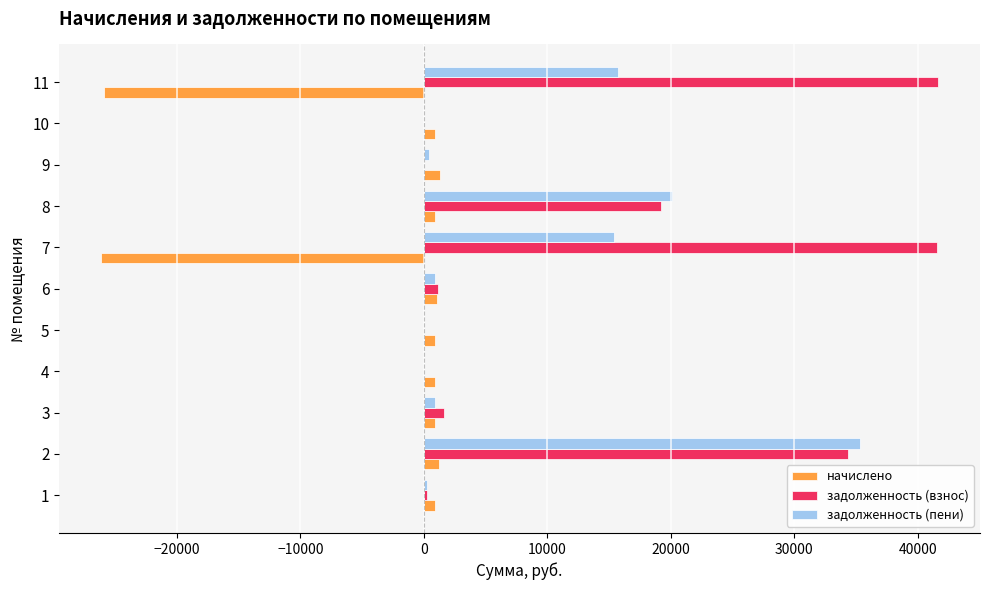

What is the highest value of the задолженность (взнос) series?

41639.2